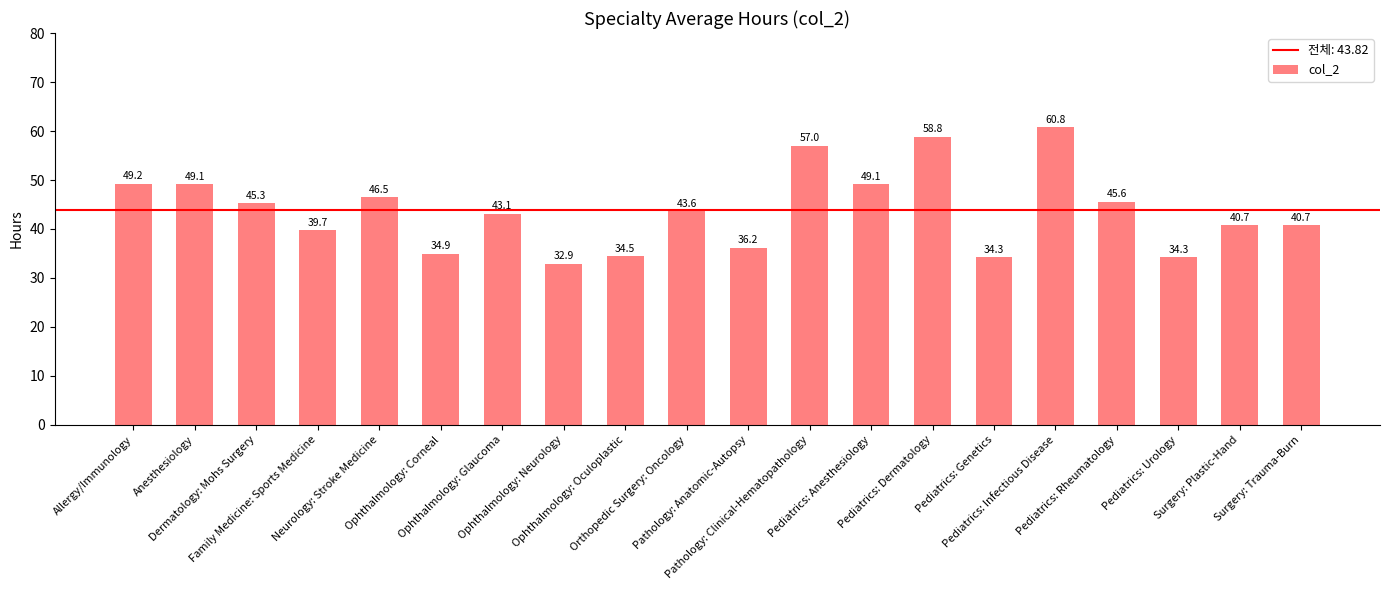

What is the change in value from Ophthalmology: Corneal to Pediatrics: Urology?

-0.7